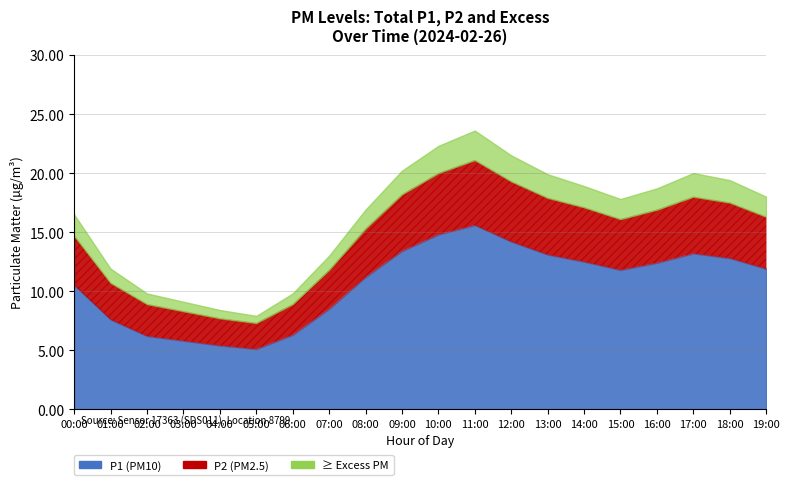

In Excess, how many points are higher than both neighbors (excluding endpoints)?

2